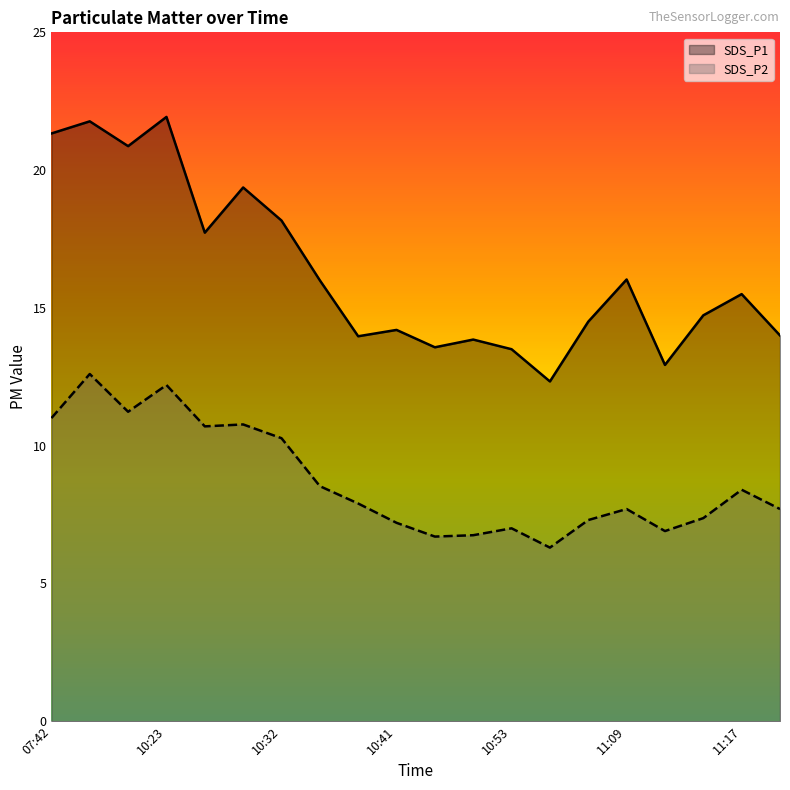

The SDS_P2 series shows 2.2 at 10:38. True or false?

False